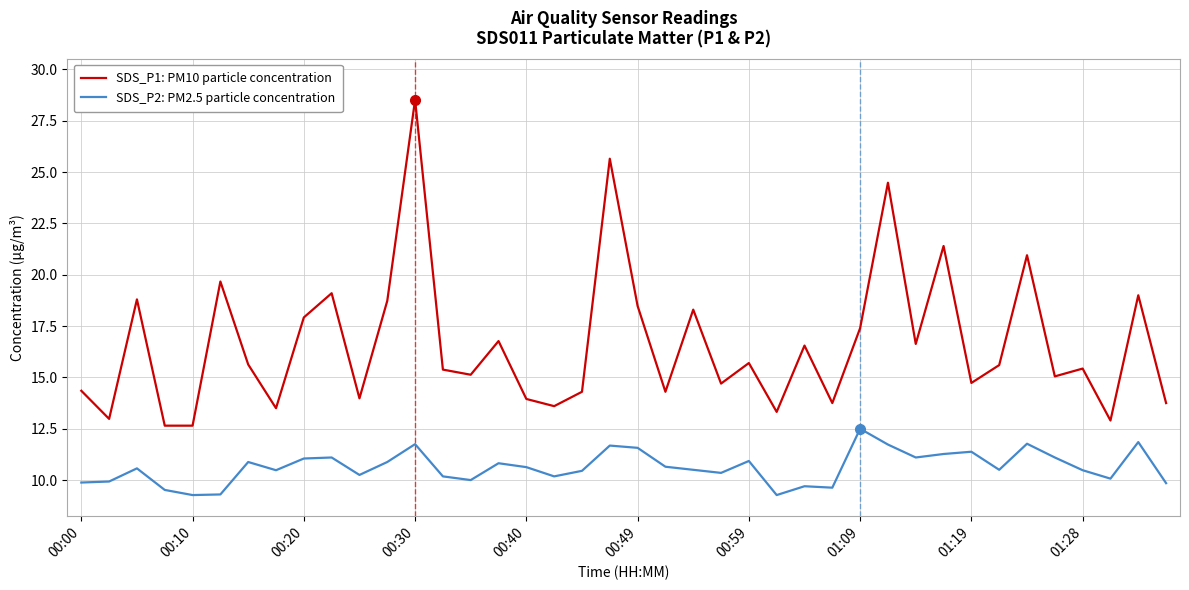

Which series has the largest total across all categories?

SDS_P1: PM10 particle concentration